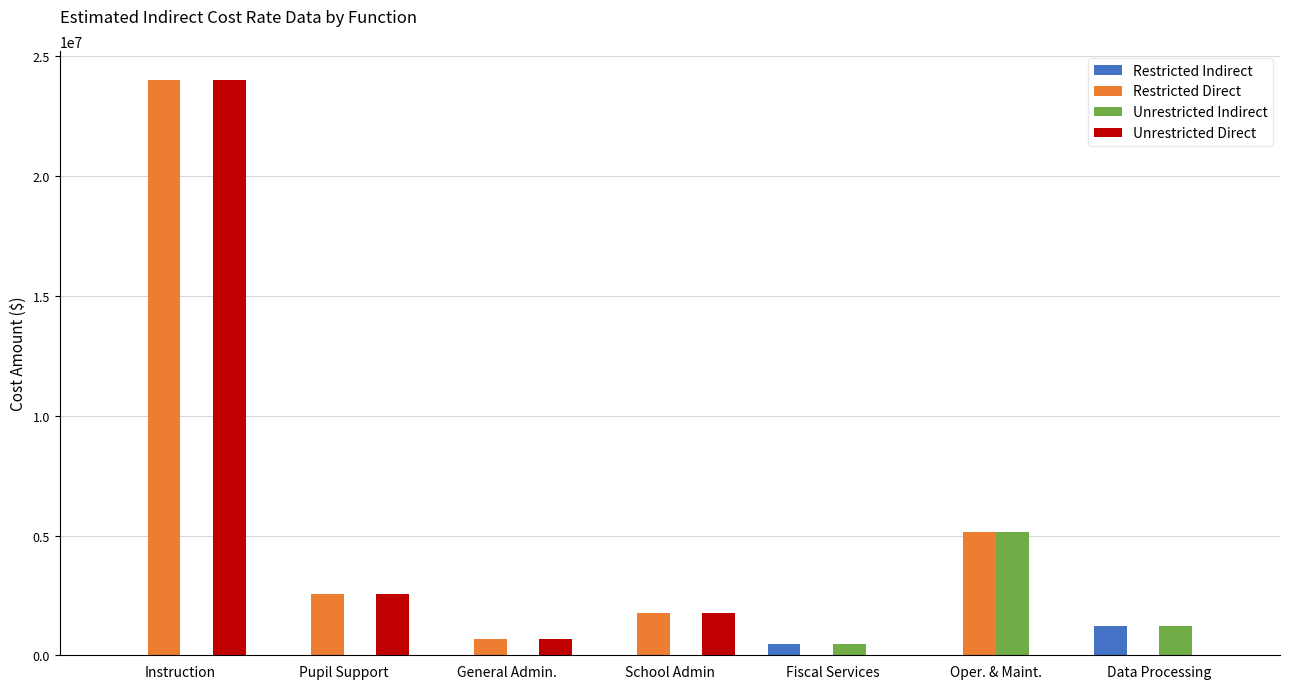

At which category is the sum across all series the highest?

Instruction